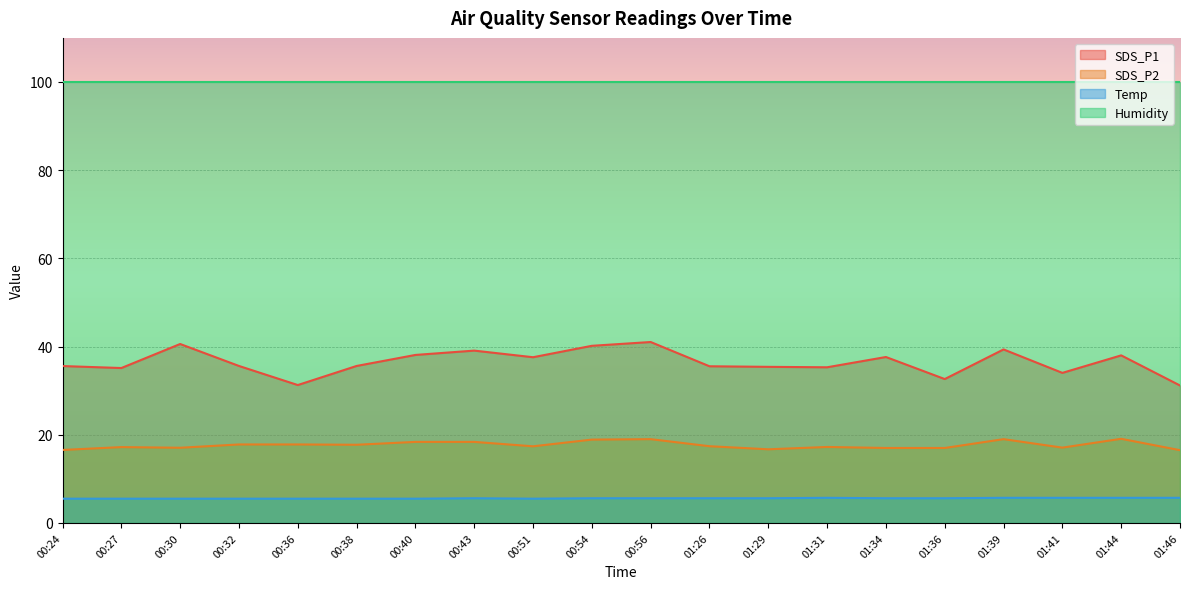

Where does the SDS_P2 series first go above 17?

00:27